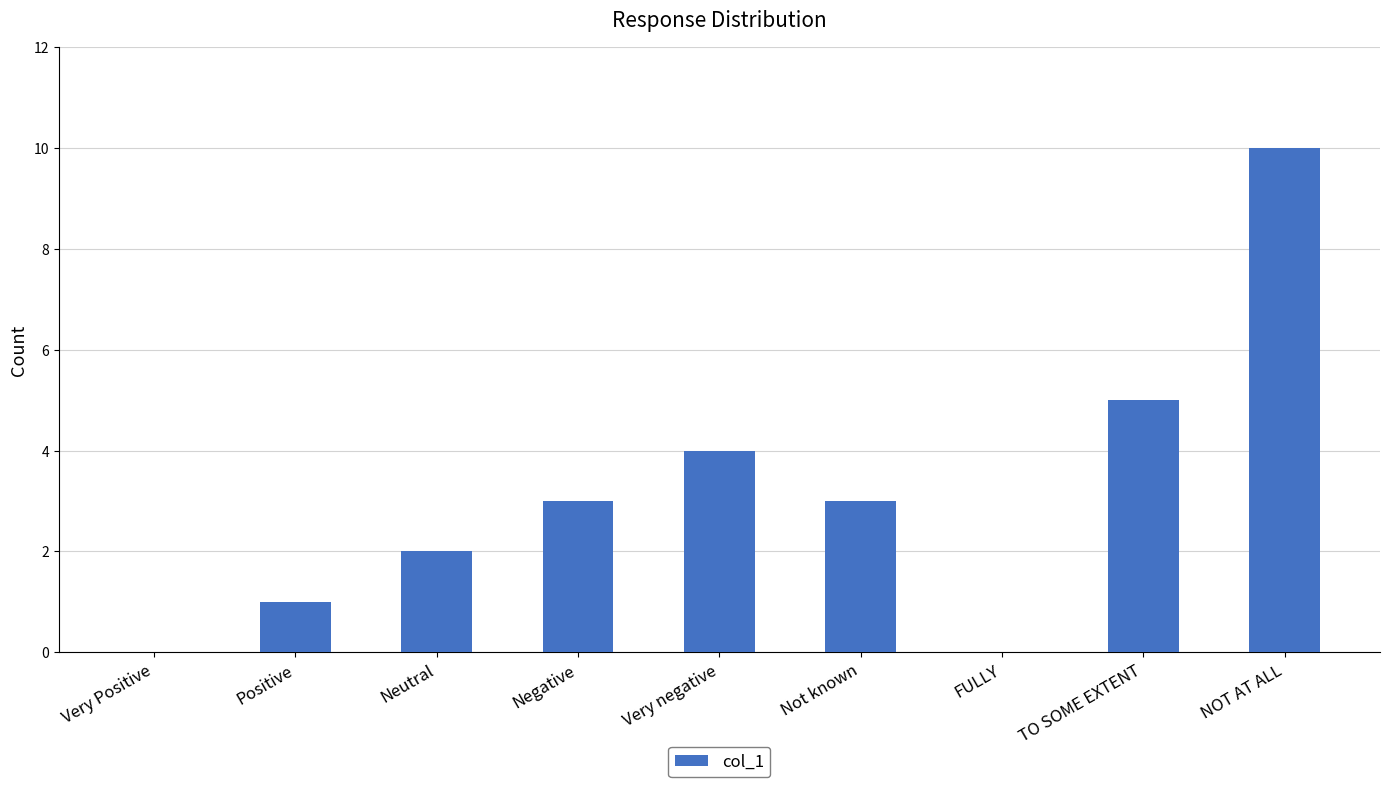

Reading right to left, list all the values displayed in this chart.

NOT AT ALL=10	TO SOME EXTENT=5	FULLY=0	Not known=3	Very negative=4	Negative=3	Neutral=2	Positive=1	Very Positive=0